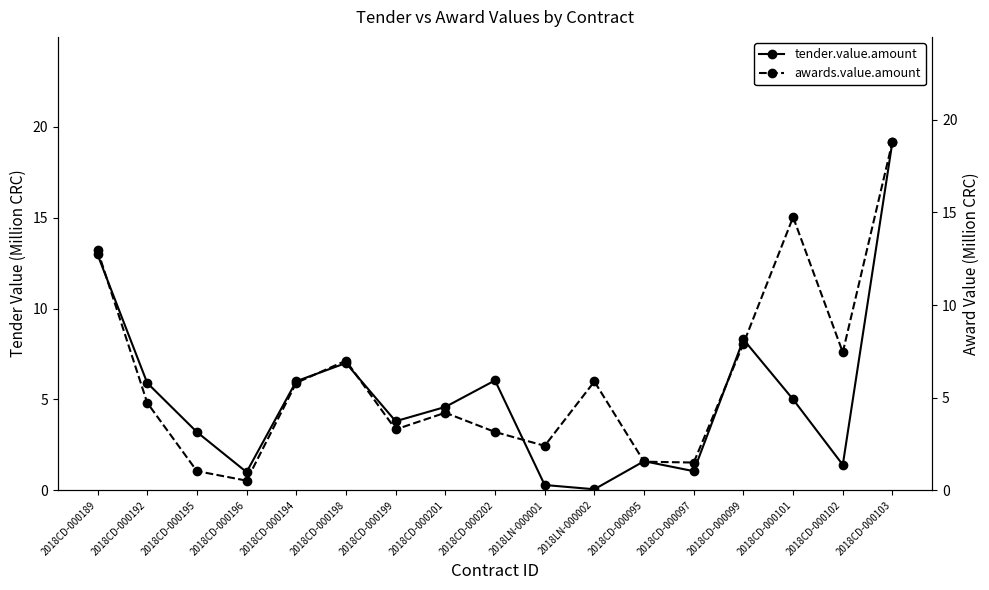

What is the difference between the second highest and second lowest values in the awards.value.amount series?

13.7